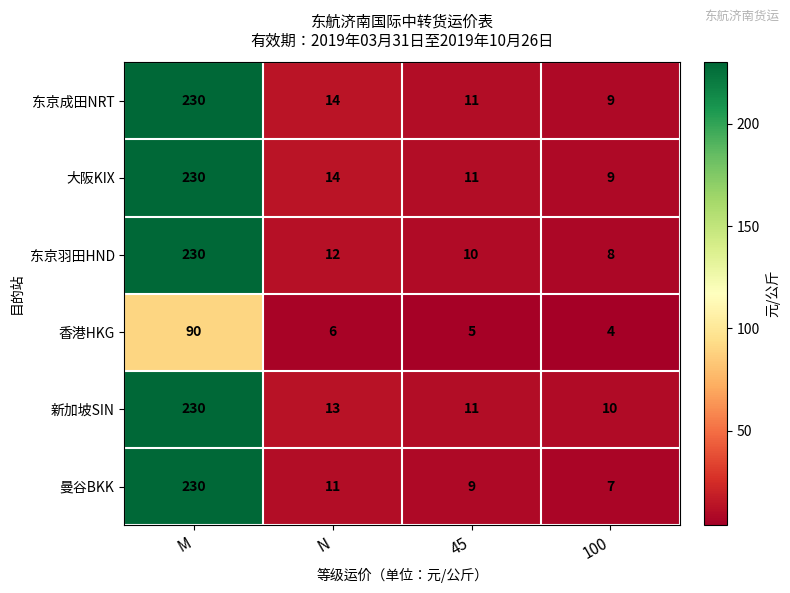

At which label does 香港HKG first exceed 6?

M